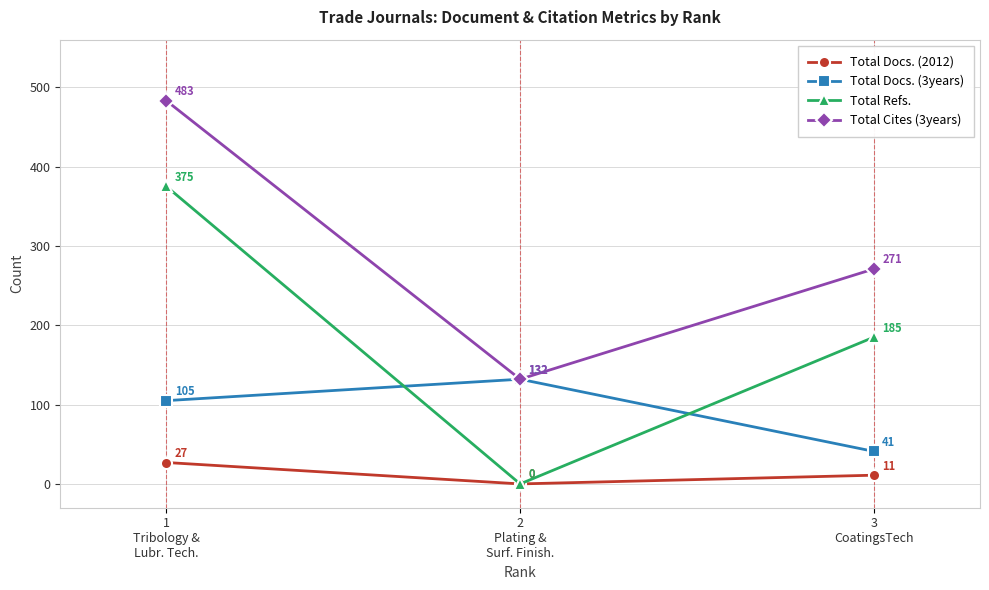

Rank the series by their maximum value, from lowest to highest.

Total Docs. (2012), Total Docs. (3years), Total Refs., Total Cites (3years)